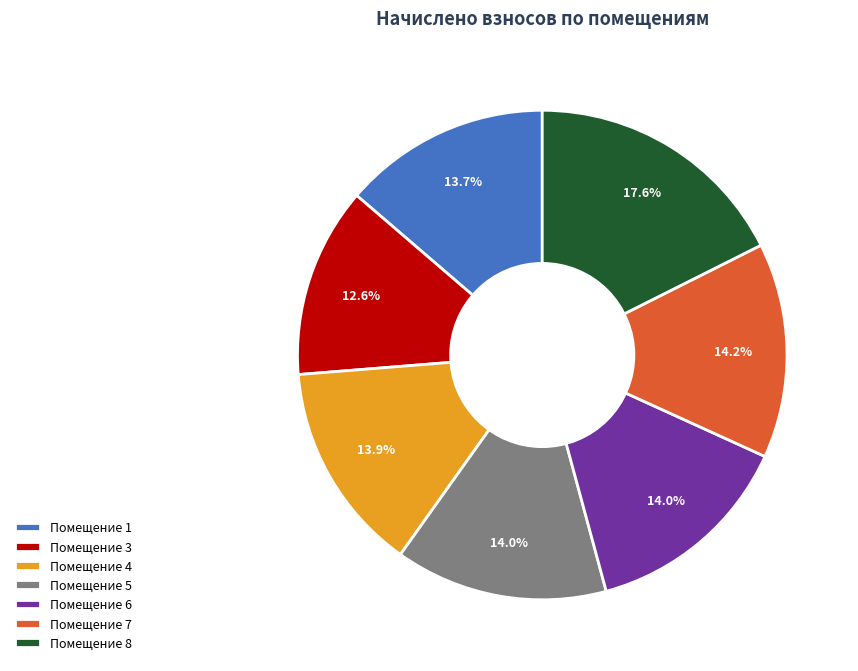

What is the largest slice in the pie chart?

Помещение 8